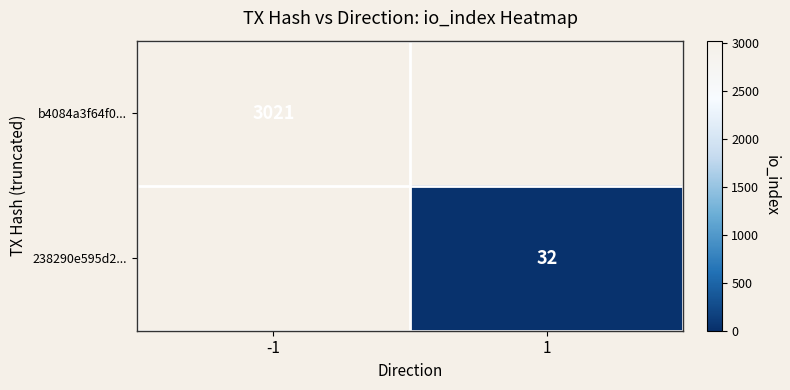

Is it true that 238290e595d2... equals 7 at 1?

False